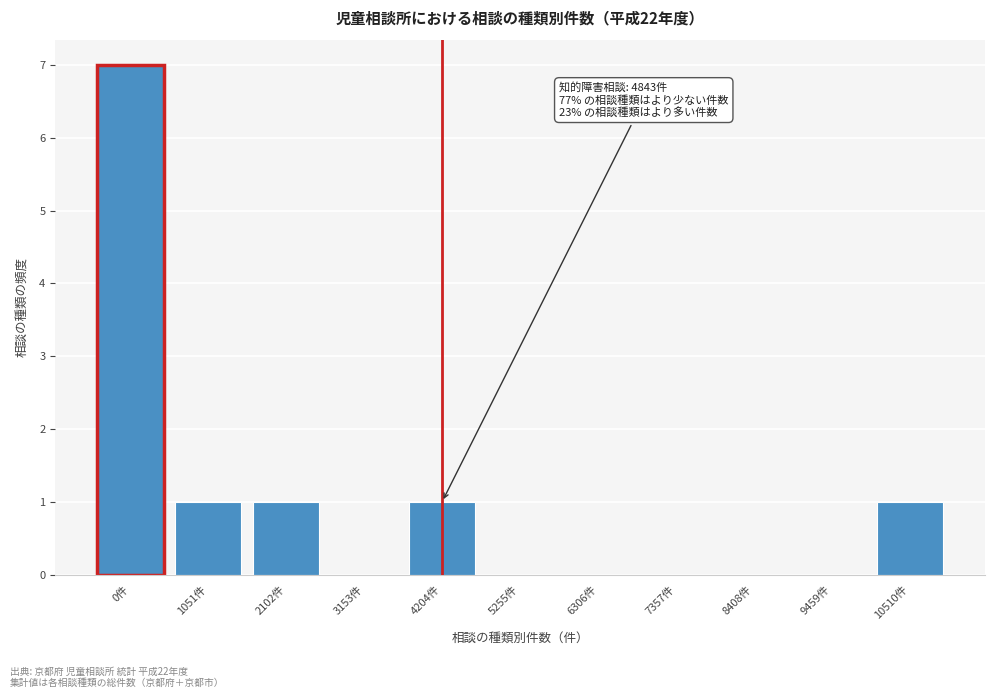

Reading left to right, extract all data points from this chart.

0件=7	1051件=1	2102件=1	3153件=0	4204件=1	5255件=0	6306件=0	7357件=0	8408件=0	9459件=0	10510件=1